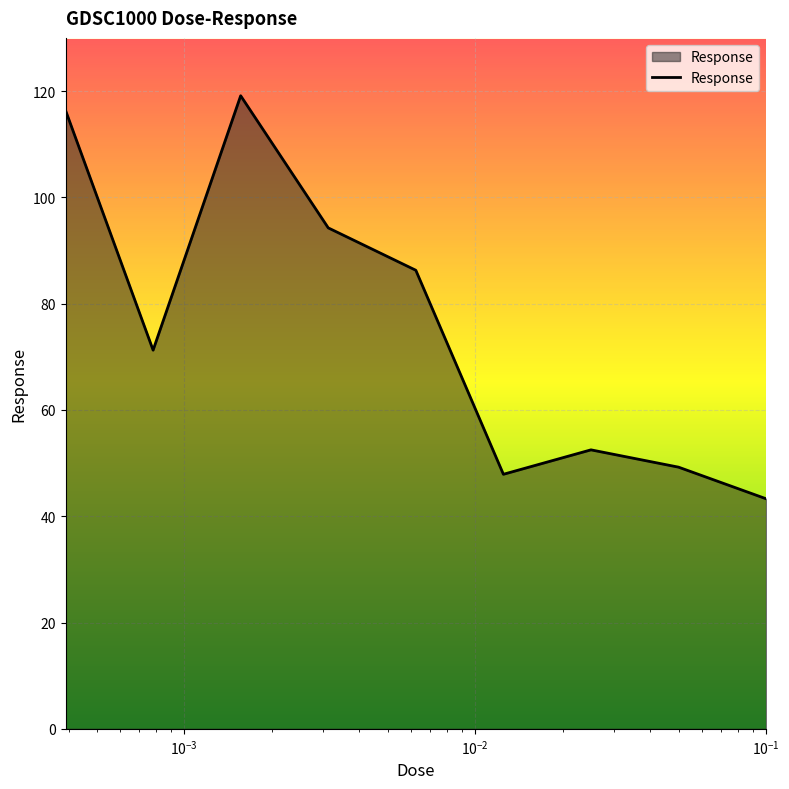

What is the maximum value shown in the chart?

119.1